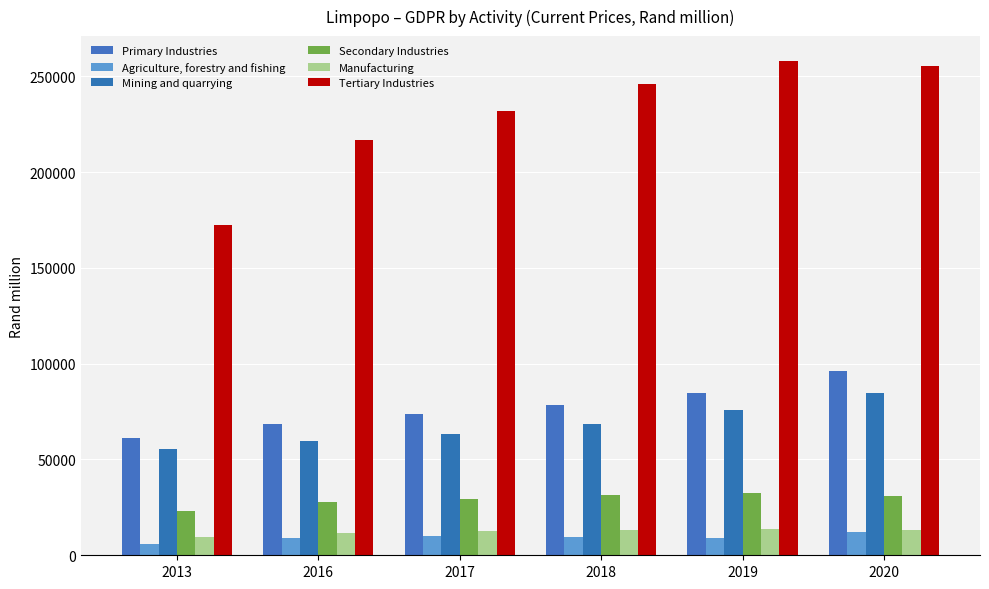

What are all the series names shown in the legend?

Primary Industries, Agriculture, forestry and fishing, Mining and quarrying, Secondary Industries, Manufacturing, Tertiary Industries